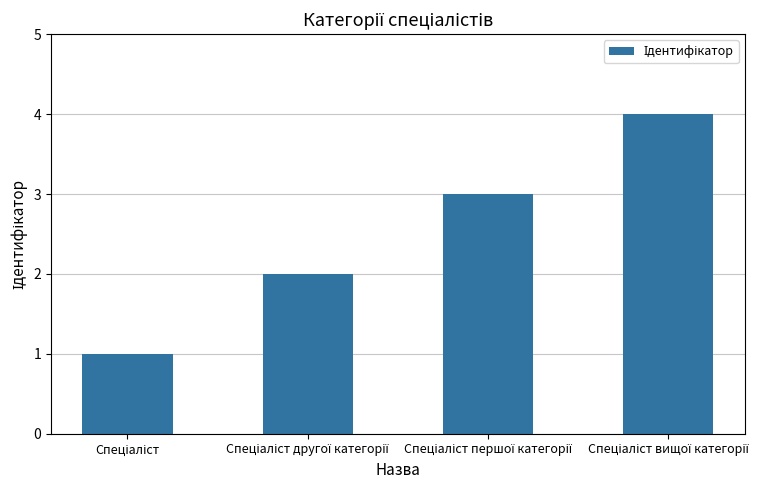

Count the values in the range 2 to 4.

3